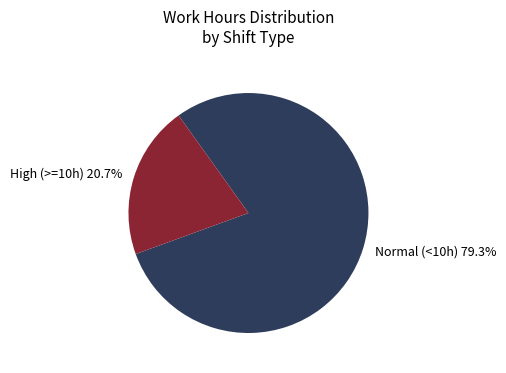

How much of the chart is everything except Normal (<10h)?

20.7%